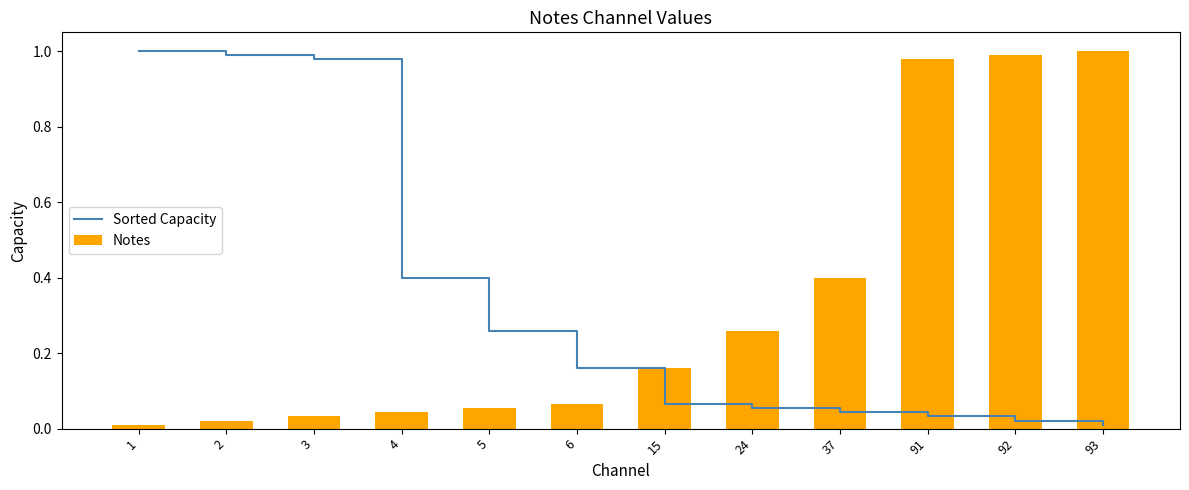

The Sorted Capacity series shows 1.0 at 1. True or false?

True